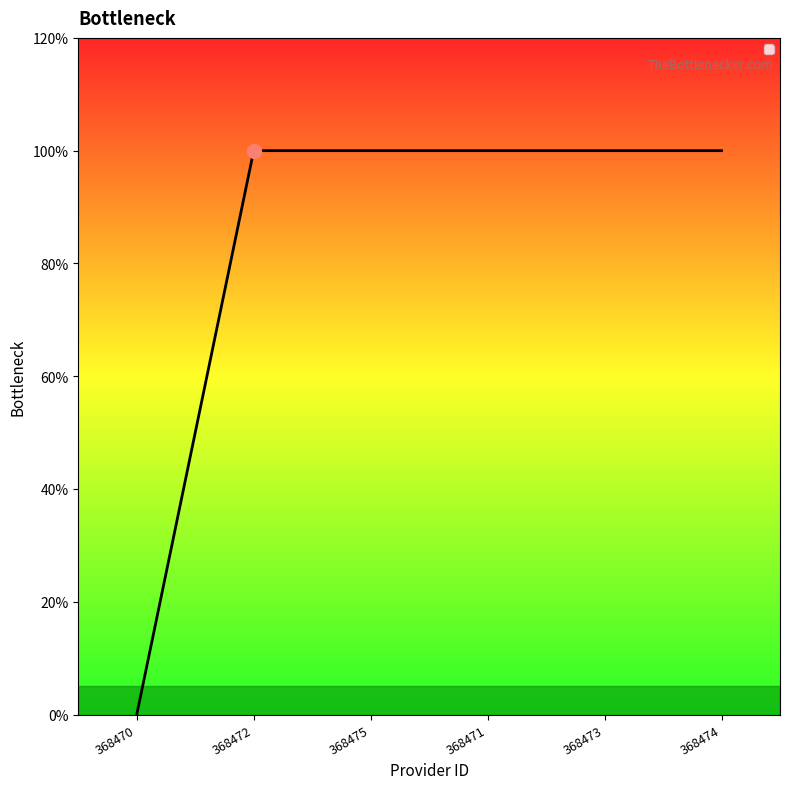

Which label corresponds to the smallest value in the chart?

368470